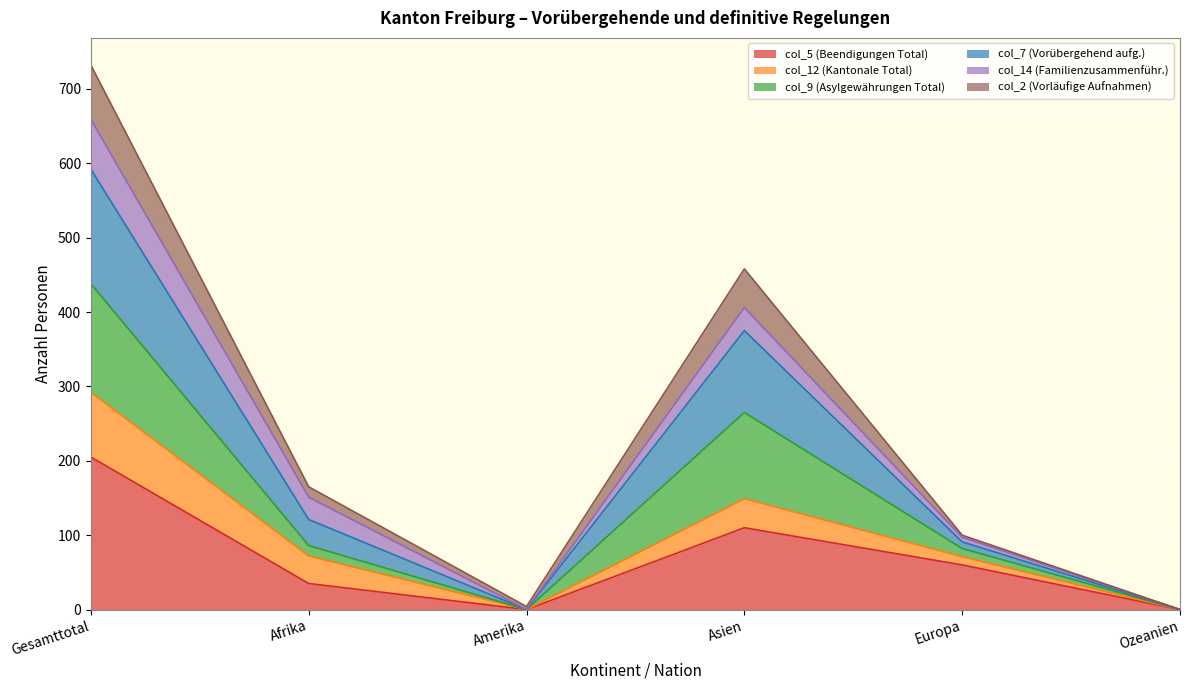

Where is the first local maximum for col_7 (Vorübergehend aufg.)?

Asien